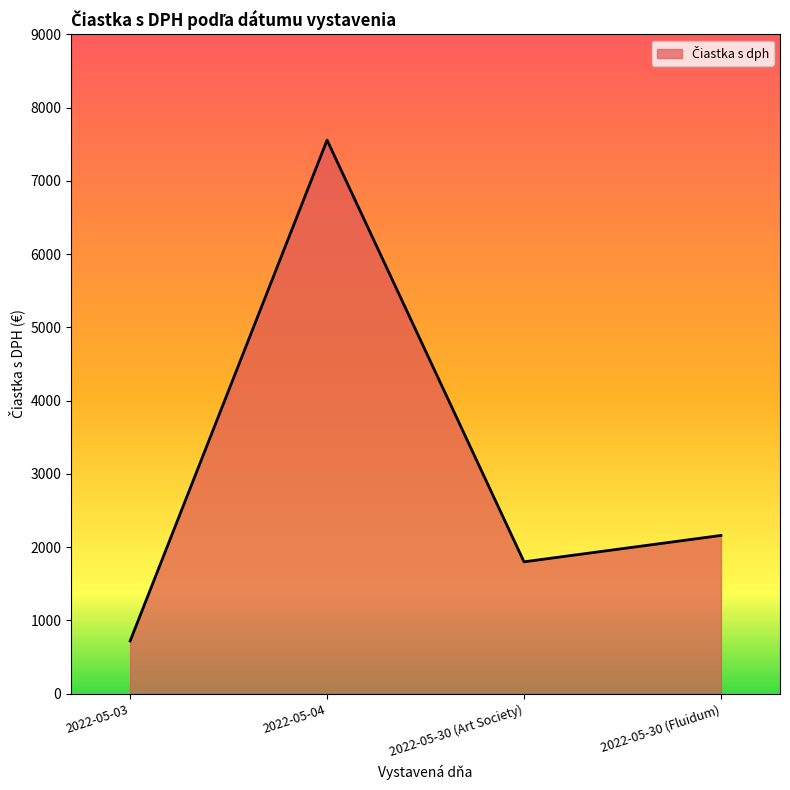

Read the value at 2022-05-04.

7557.6